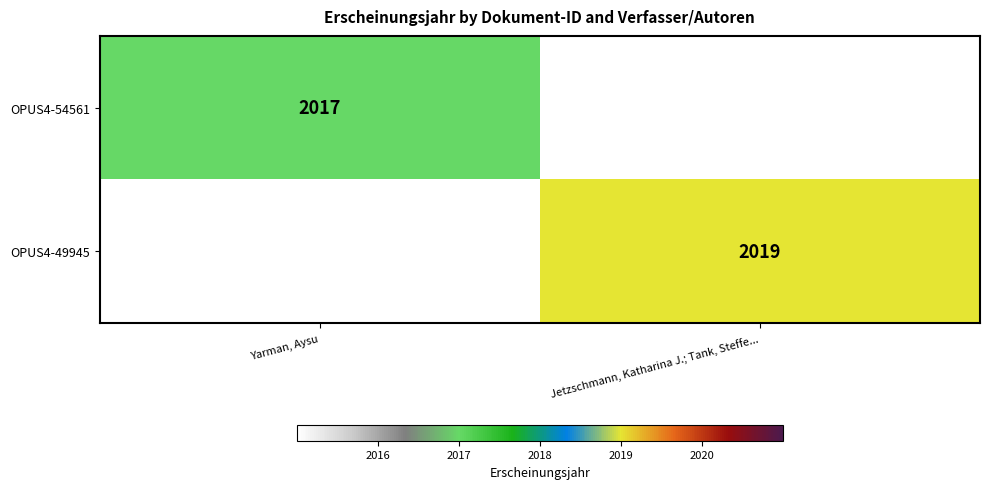

The OPUS4-54561 series shows 2017.0 at Yarman, Aysu. True or false?

True